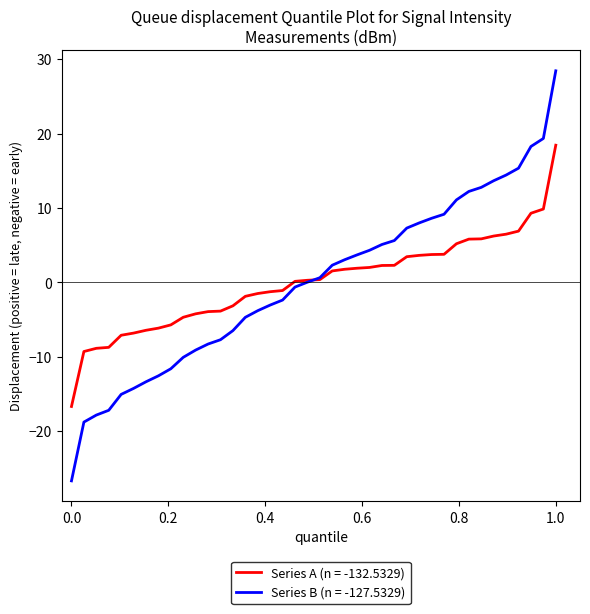

What is the maximum value for Series B (n = -127.5329)?

28.4